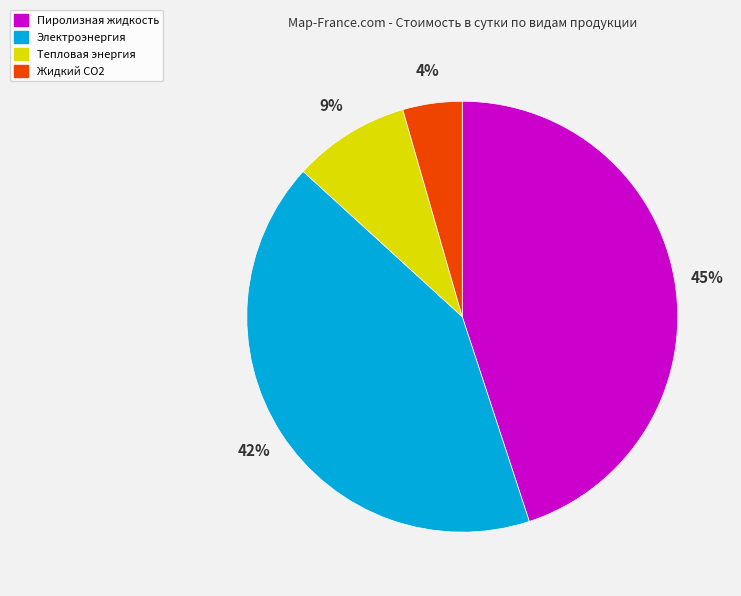

To the nearest percent, what is the average slice percentage?

25%